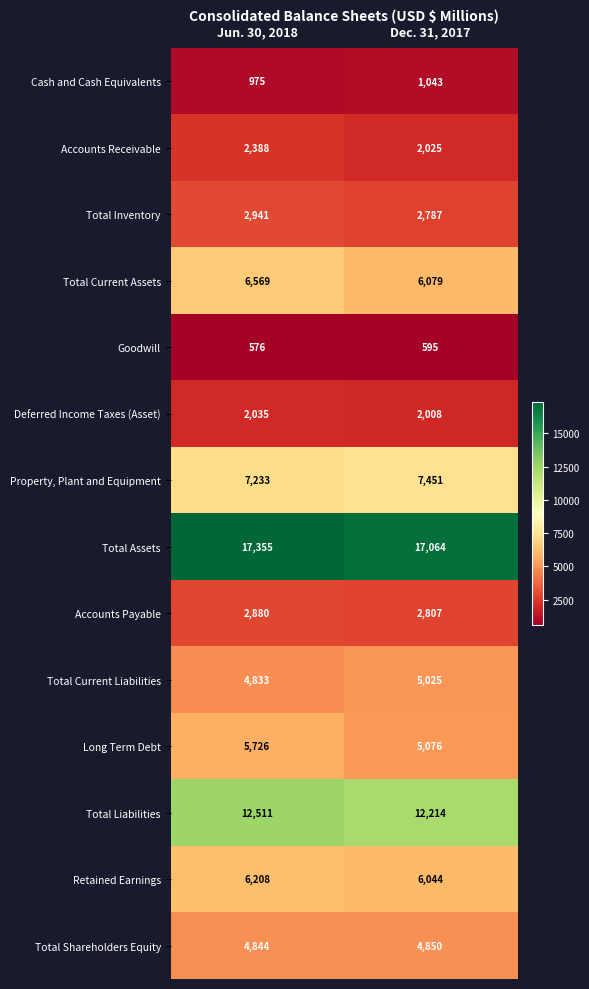

What is the difference between the highest and lowest values at Dec. 31, 2017?

16469